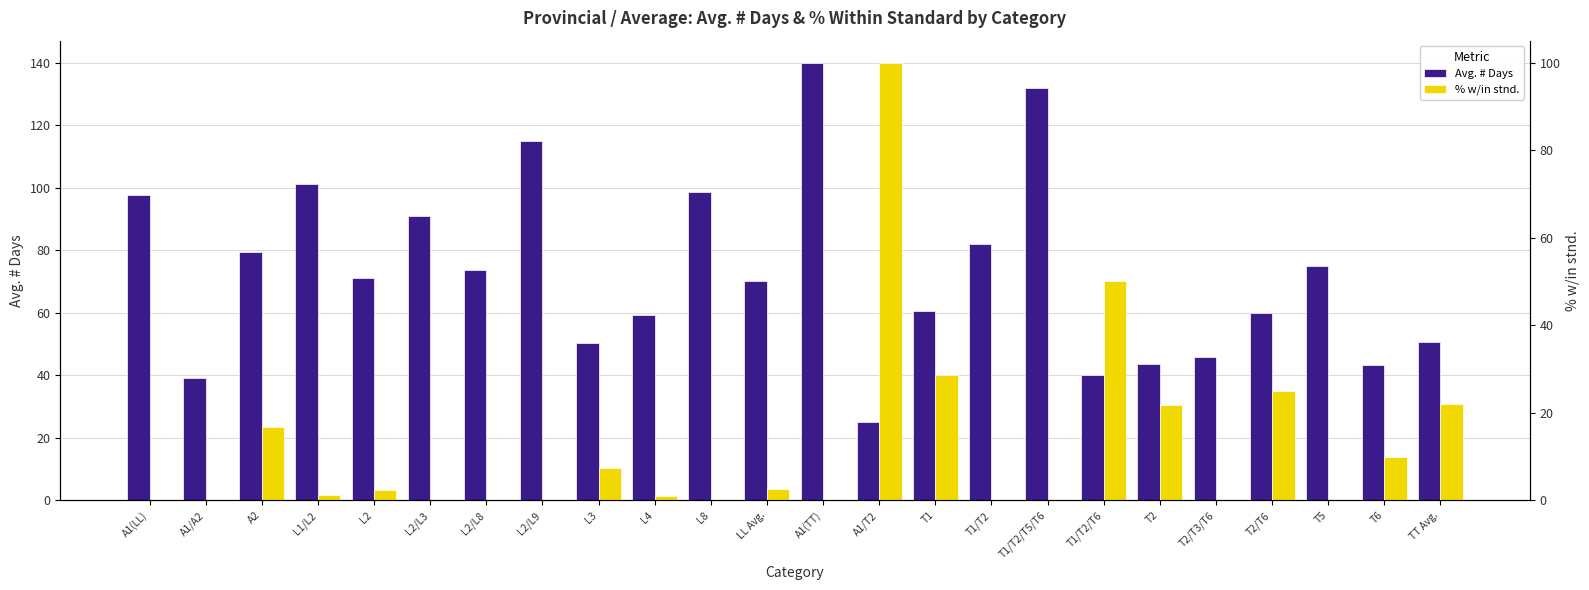

What is the sum of all Avg. # Days values?

1744.4